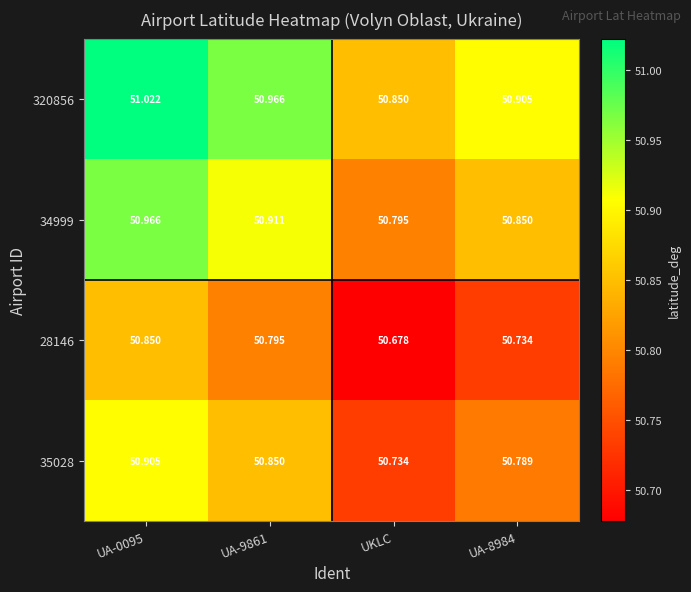

Is the value of 28146 at UKLC greater than the value of 34999 at UKLC?

No